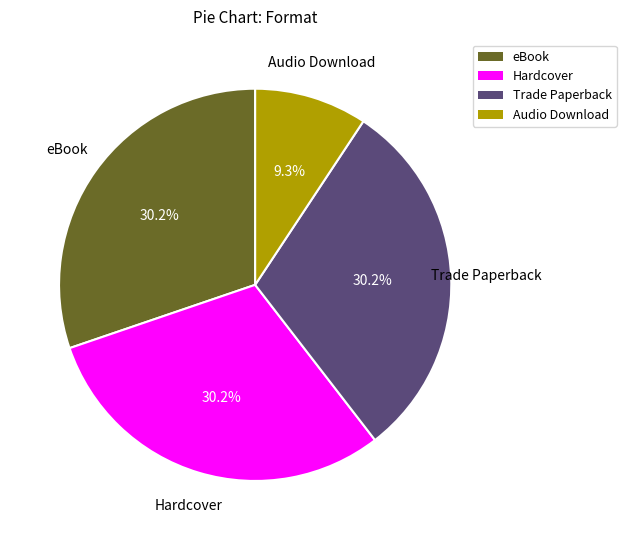

Between eBook and Audio Download, which is larger?

eBook